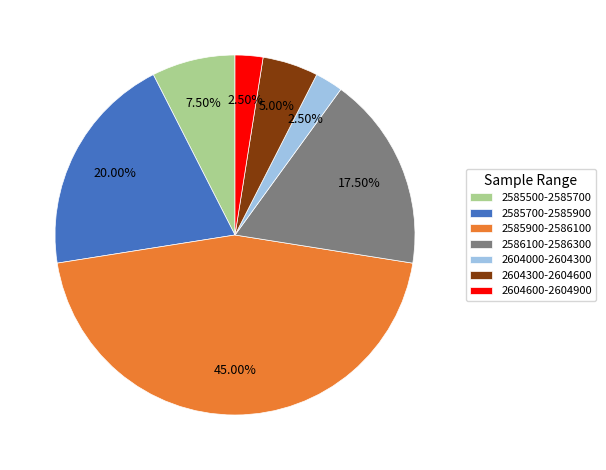

Count the number of slices in the pie.

7